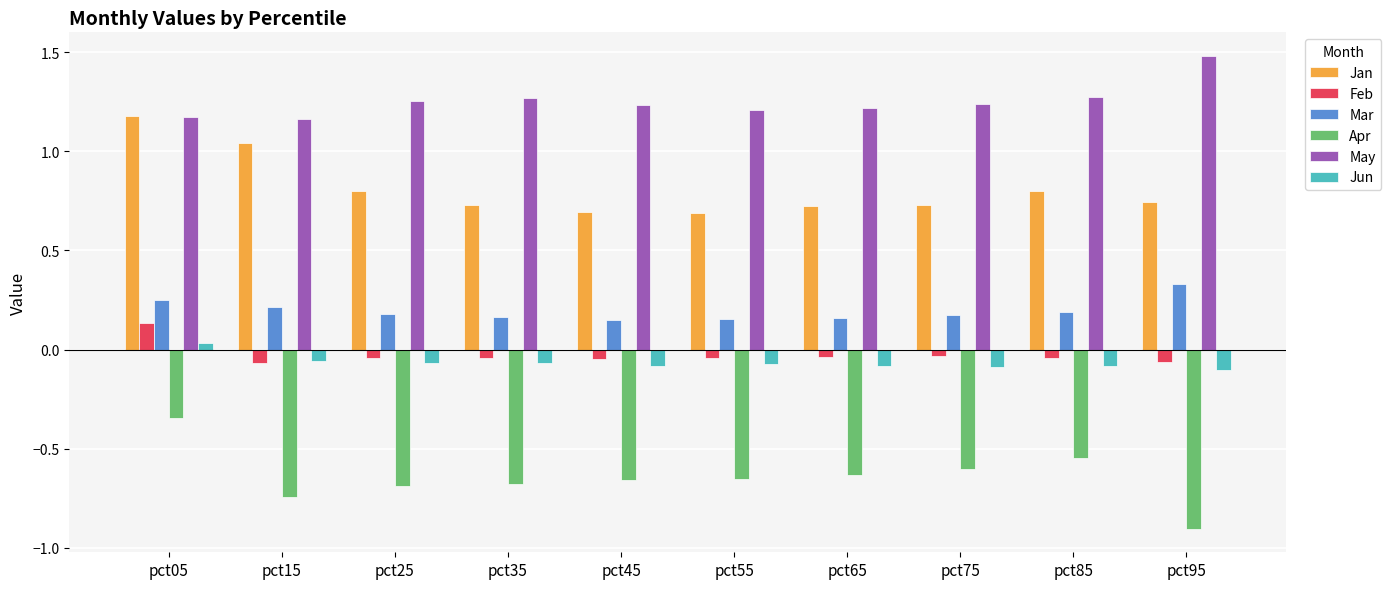

What is the sum of all May values?

12.5